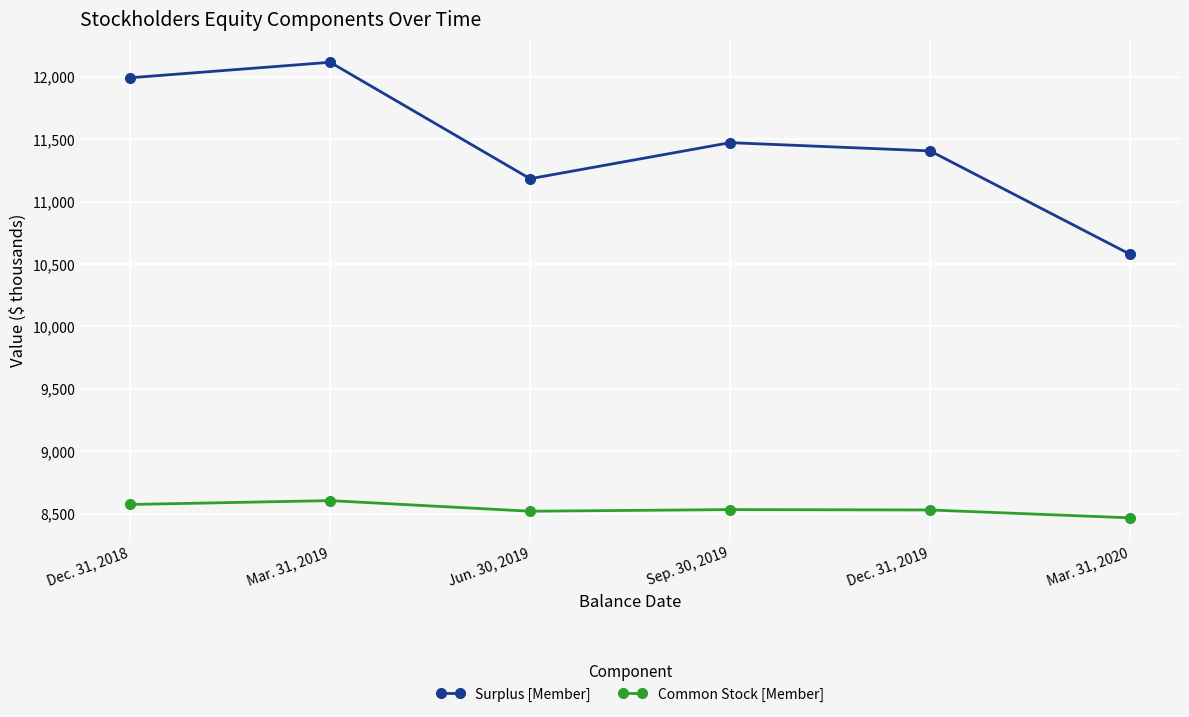

The Common Stock [Member] series shows 8604 at Mar. 31, 2019. True or false?

True